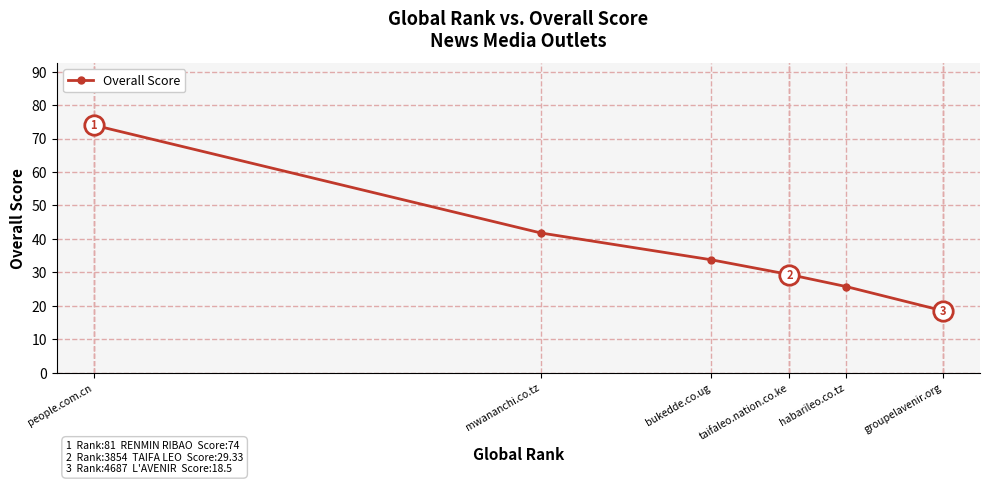

Which category has the lowest value across all series?

groupelavenir.org